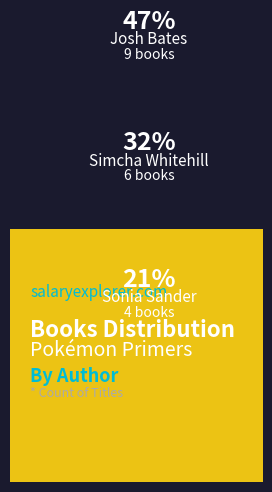

Is Josh Bates the majority of the pie?

No